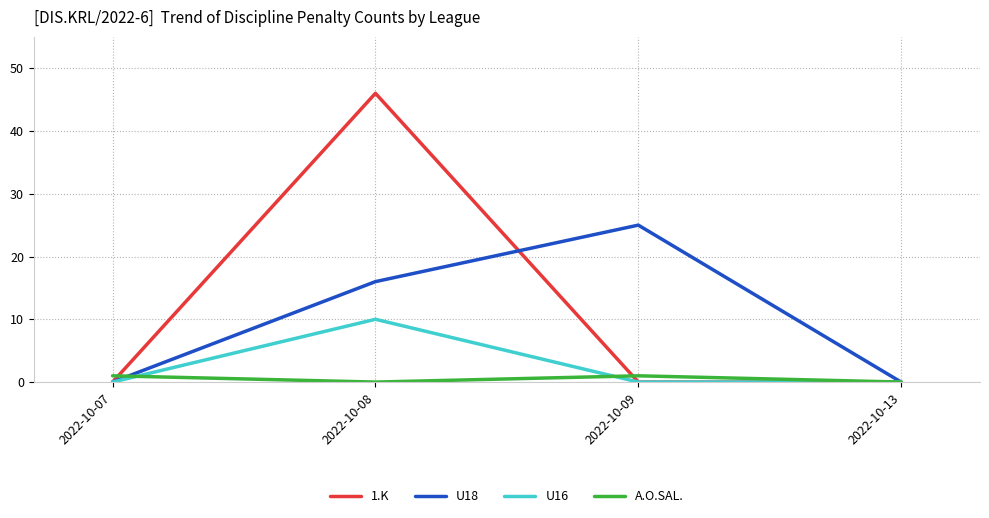

In U18, how many points are higher than both neighbors (excluding endpoints)?

1